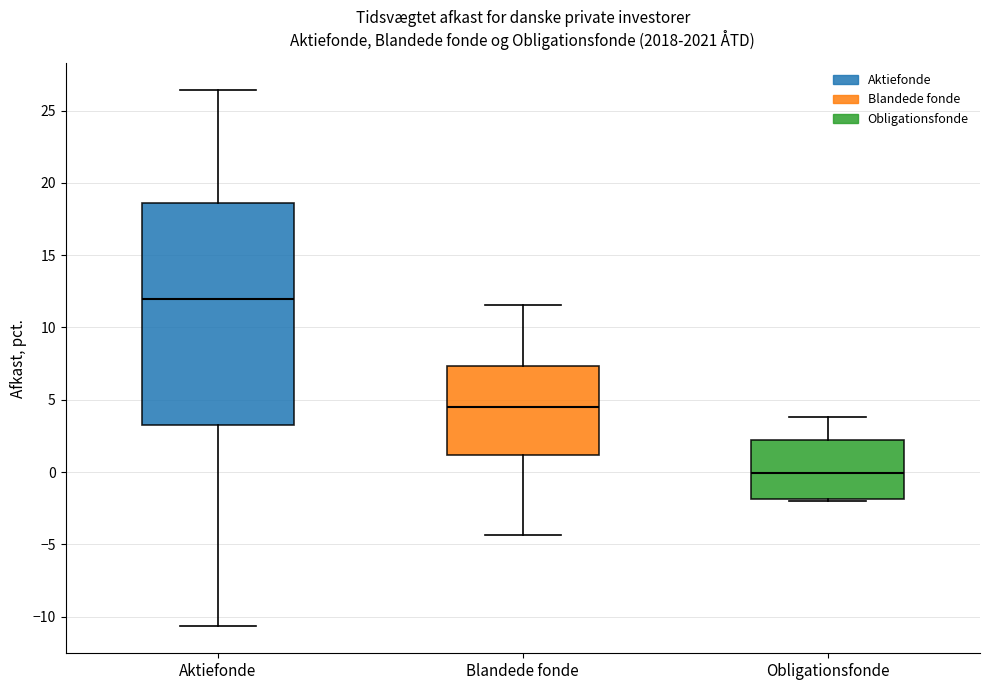

Reading left to right, read every box against the y-axis: the position of its median line, the range the box covers, and the ends of its whiskers. The values are not printed on the chart, so give them approximately, as read against the axis.

Aktiefonde: median 12.0, box 3.5 to 18.5, whiskers -10.5 to 26.5
Blandede fonde: median 4.5, box 1.0 to 7.5, whiskers -4.5 to 11.5
Obligationsfonde: median 0.0, box -2.0 to 2.0, whiskers -2.0 (just below the box's lower edge) to 4.0